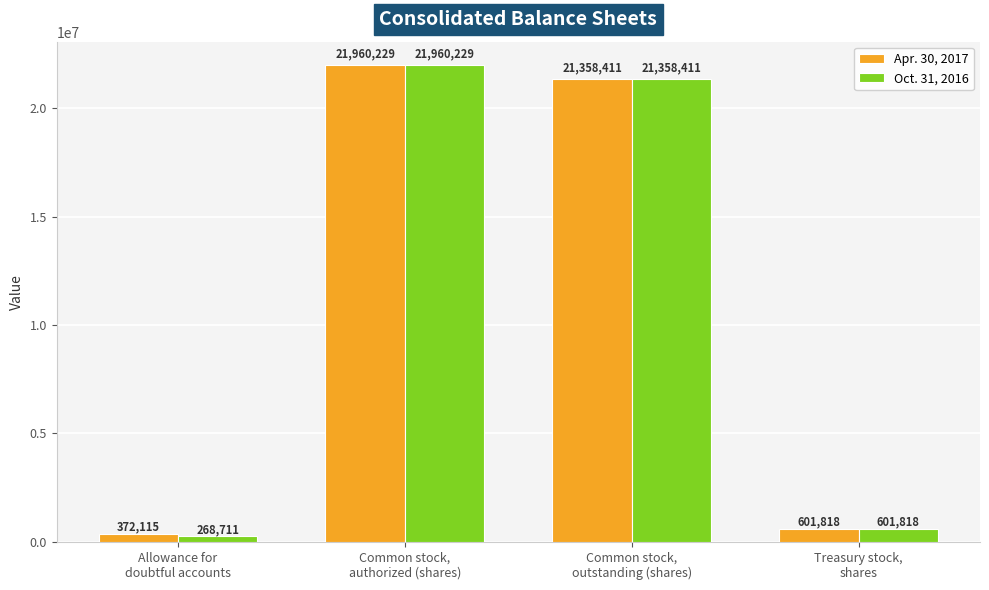

What is the sum of all Oct. 31, 2016 values?

44189169